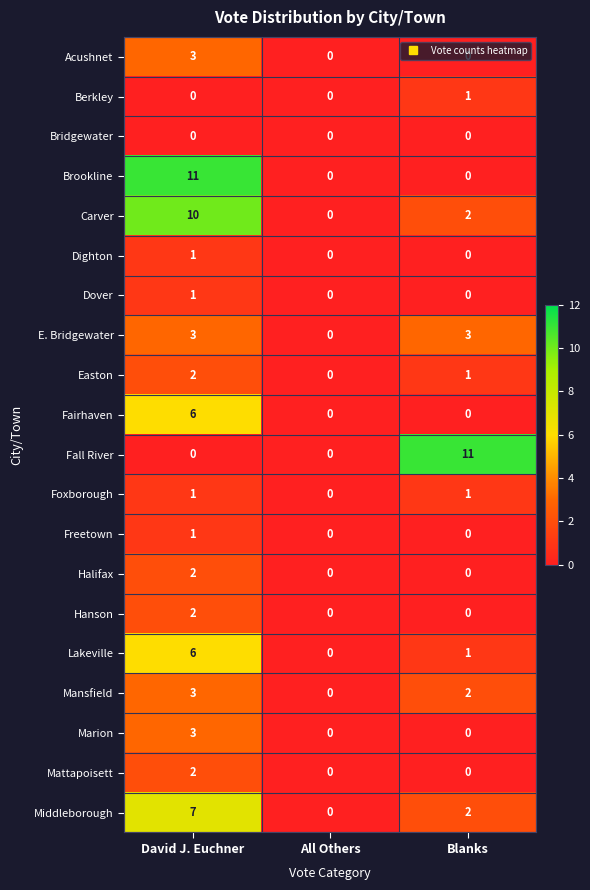

Is it true that Carver equals 3 at Blanks?

False